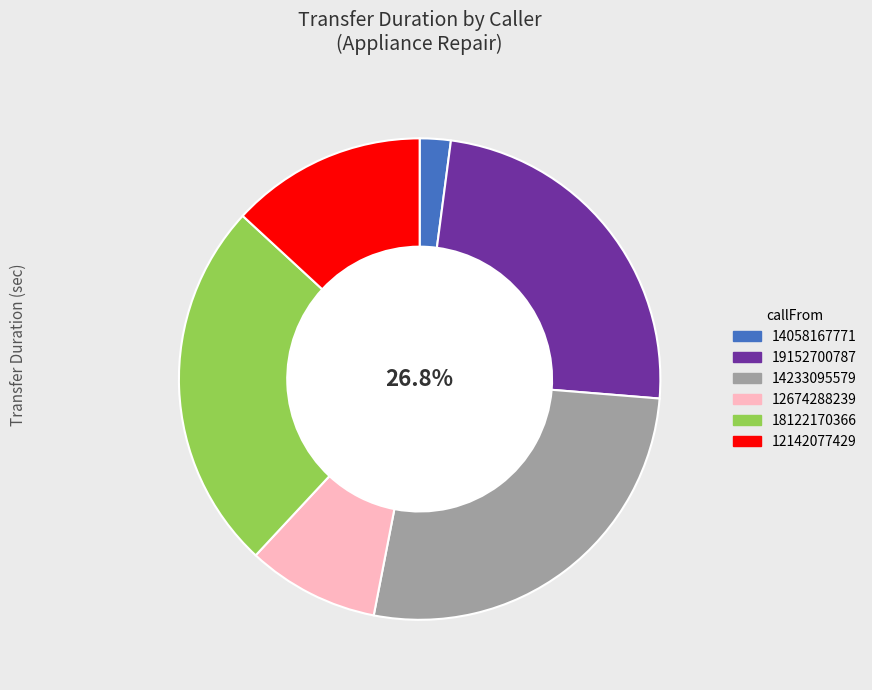

What is the change in value from 18122170366 to 12142077429?

-295